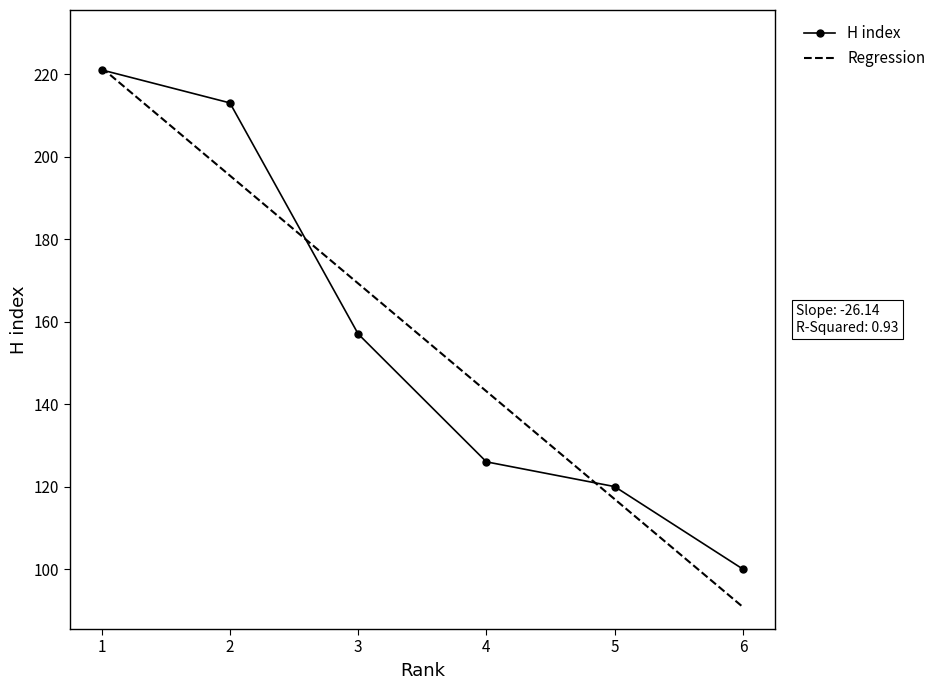

List the labels in order of Regression value, smallest first.

6, 5, 4, 3, 2, 1